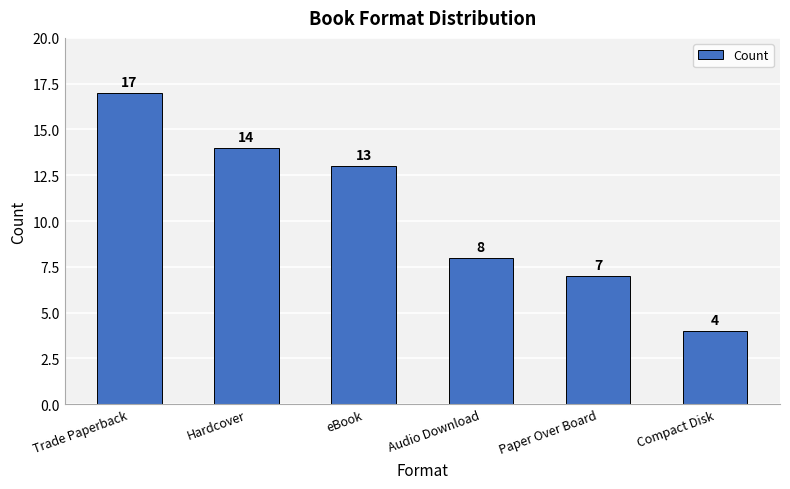

Are the bars grouped side by side (vs. stacked)?

No